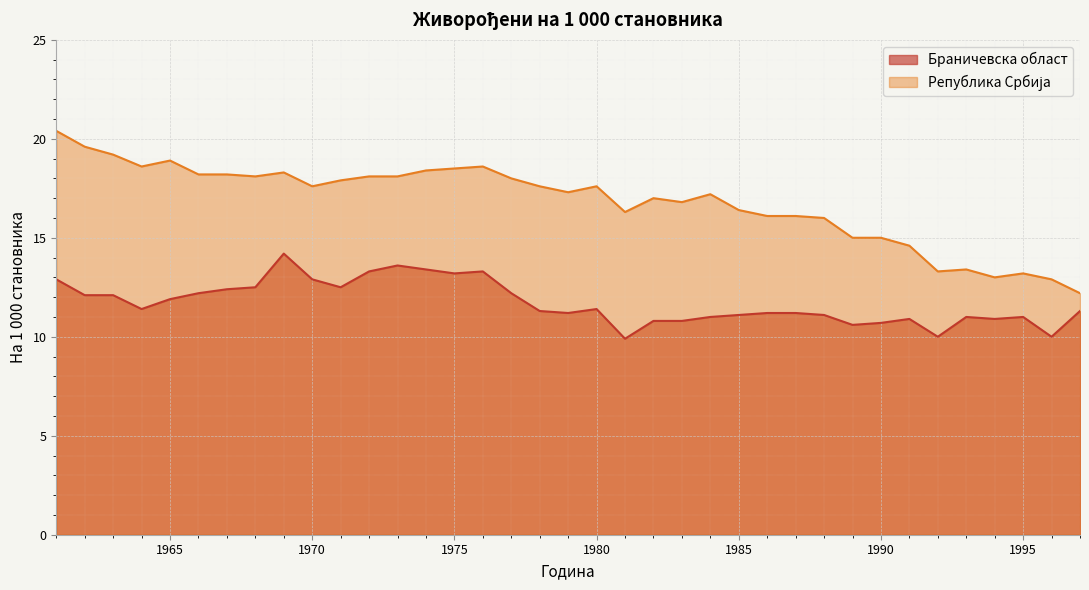

What is the greatest value displayed?

20.4